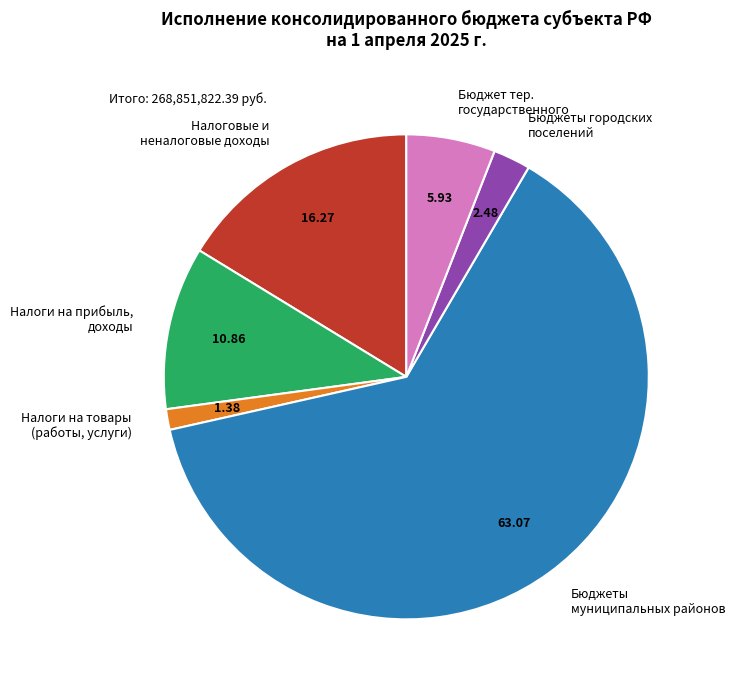

Count the number of slices in the pie.

6